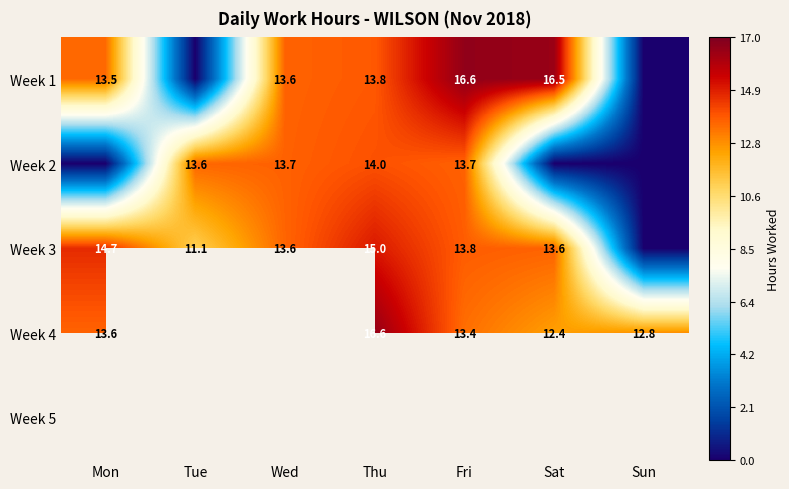

At which category does the chart reach its peak across all series?

Fri